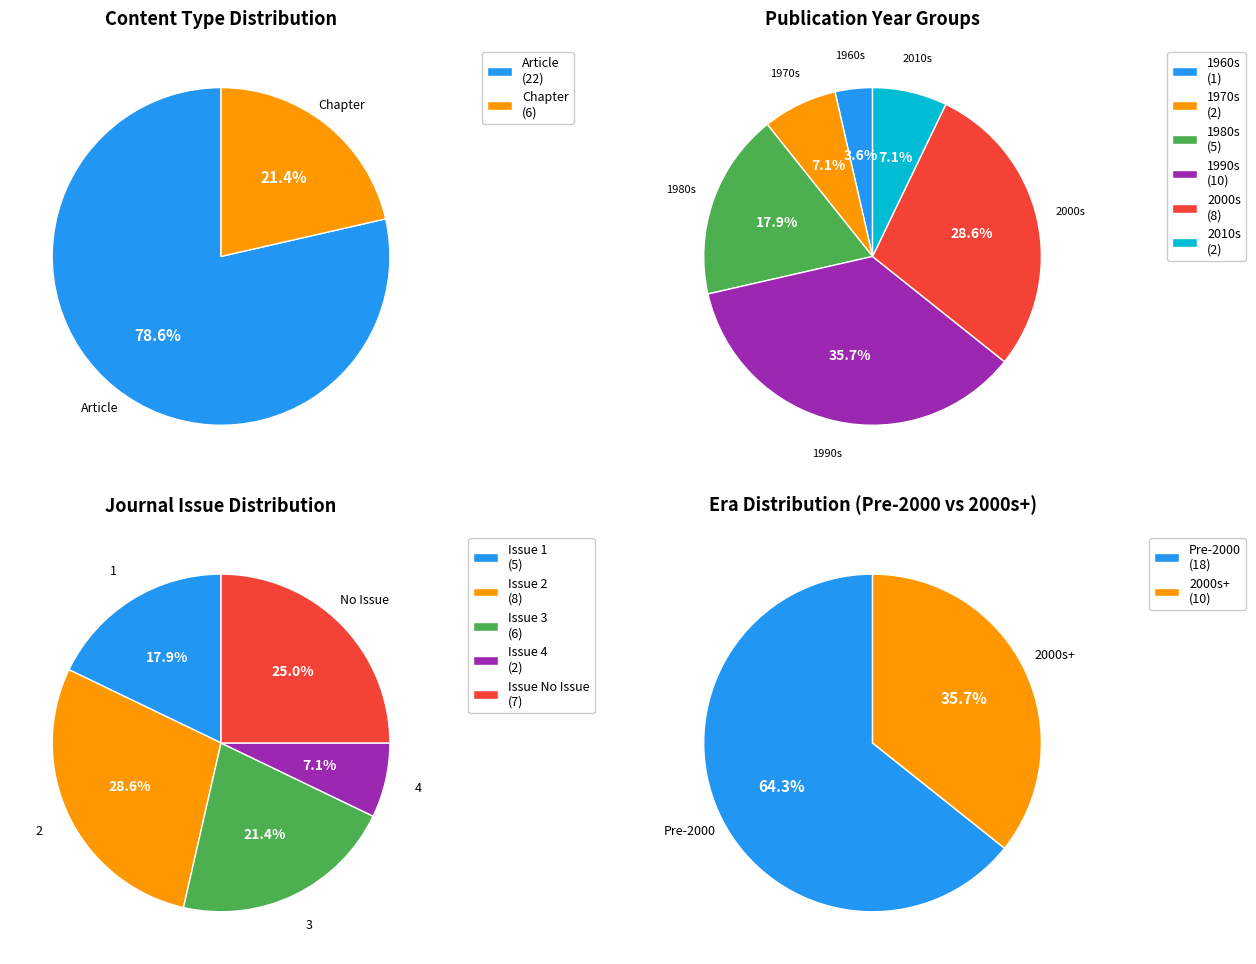

To the nearest percent, what portion does Chapter represent?

21%